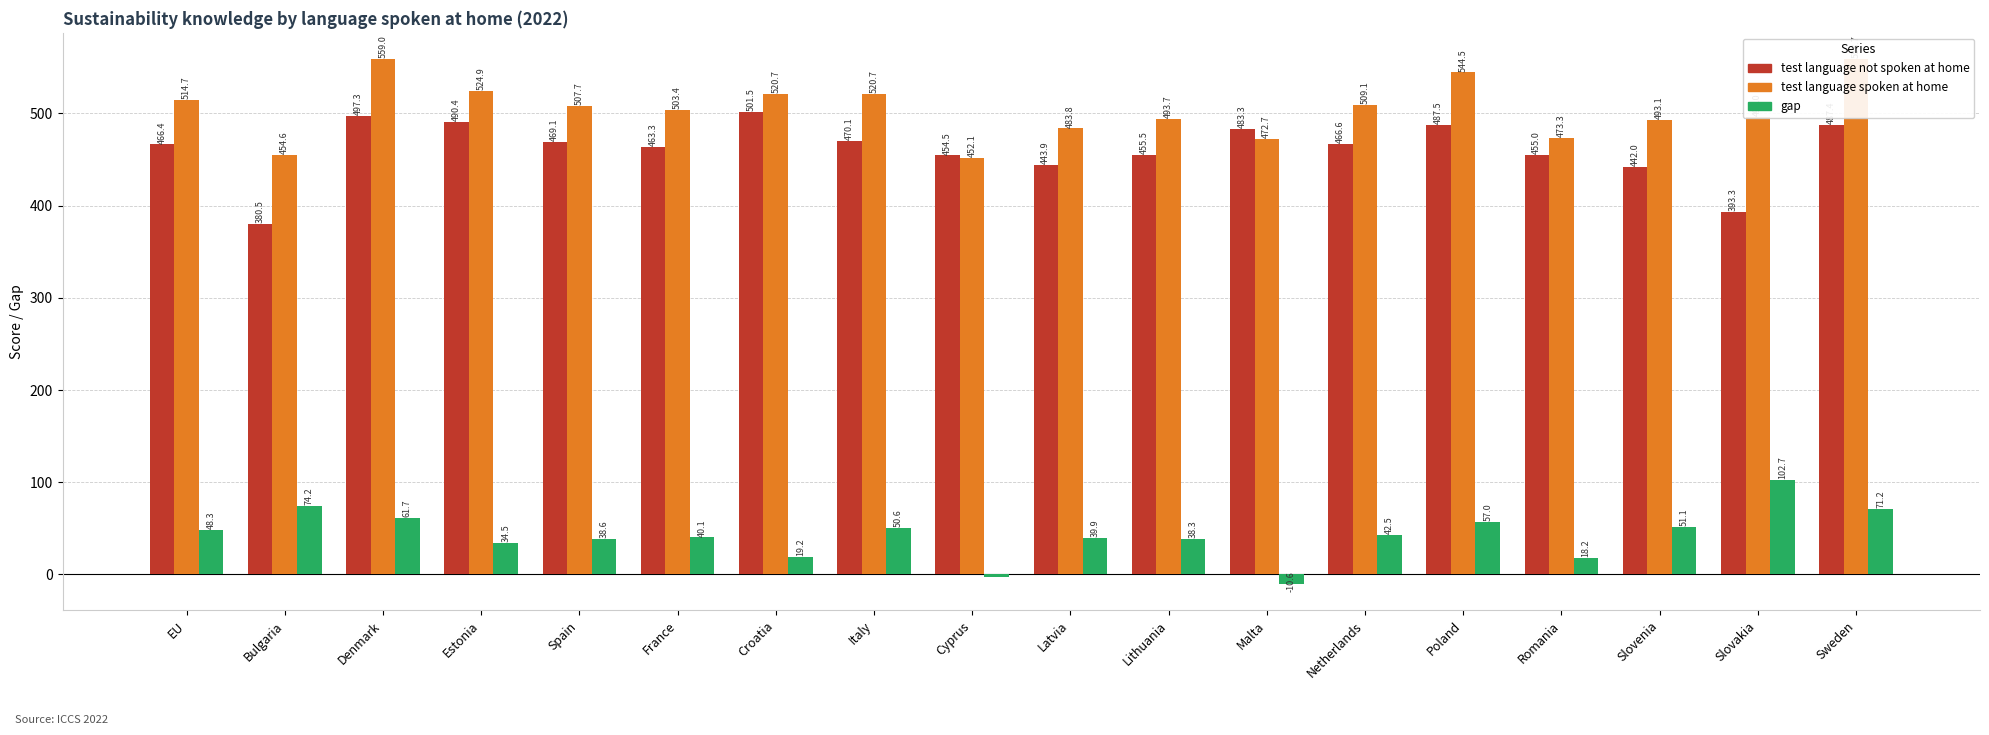

What is the total value across all series at Lithuania?

987.5